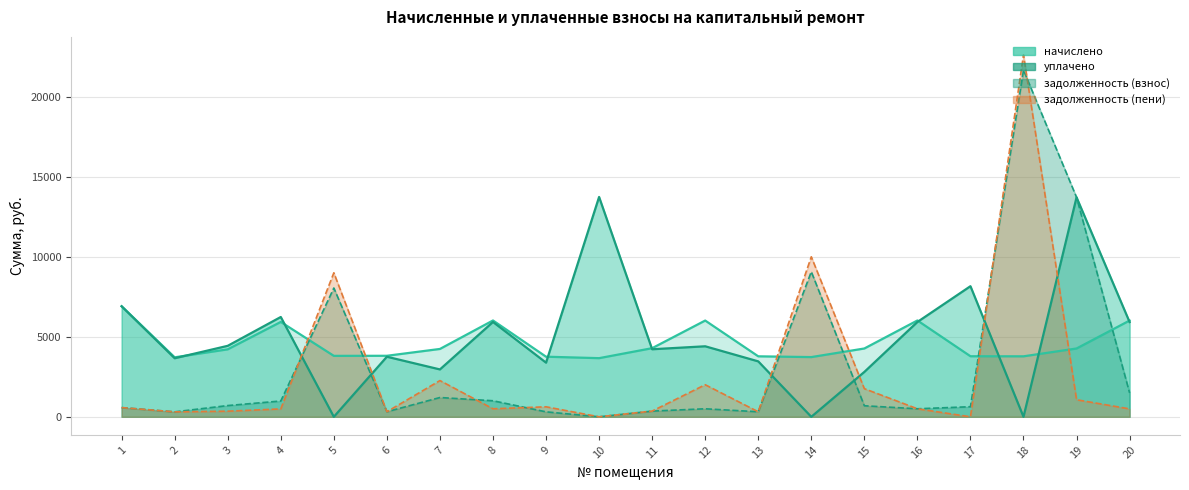

At which label is задолженность (пени) closest to 11312?

14